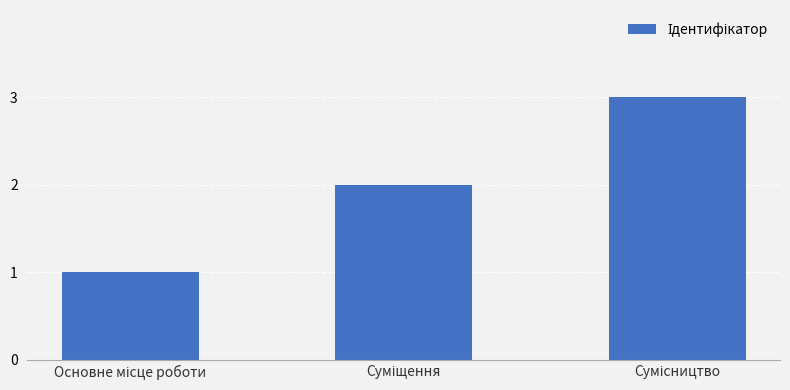

What is the difference between the second highest and minimum values?

1